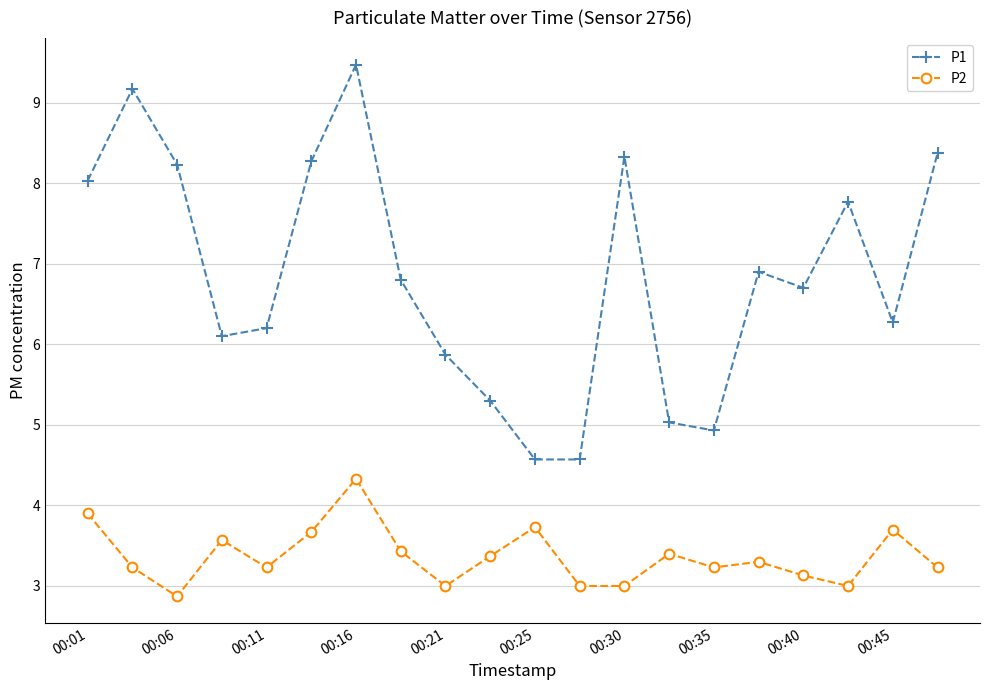

What is the value of the P1 point at the 8th from the left?

6.8